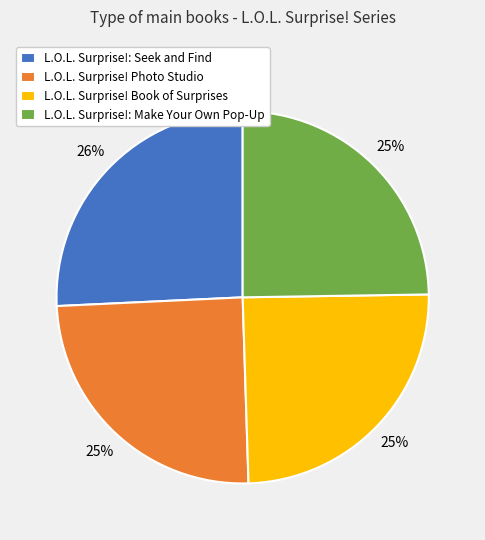

Count the number of slices in the pie.

4